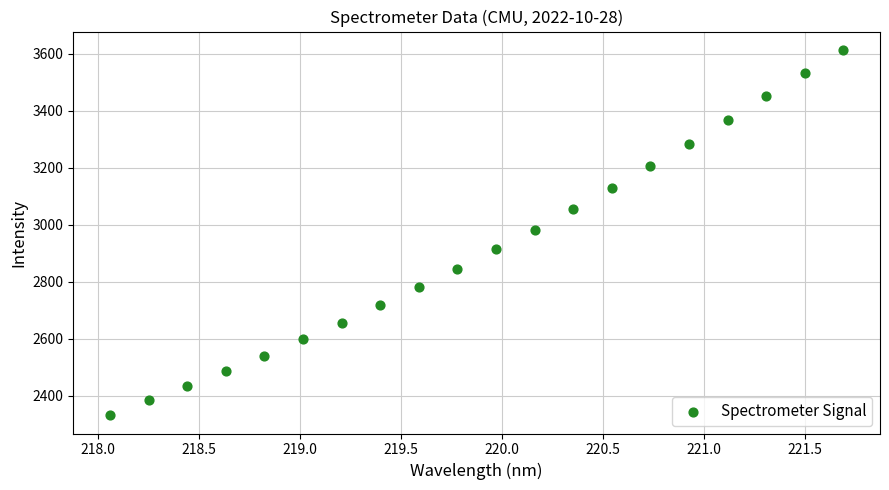

What is the range of Y values (max minus min)?

1283.4